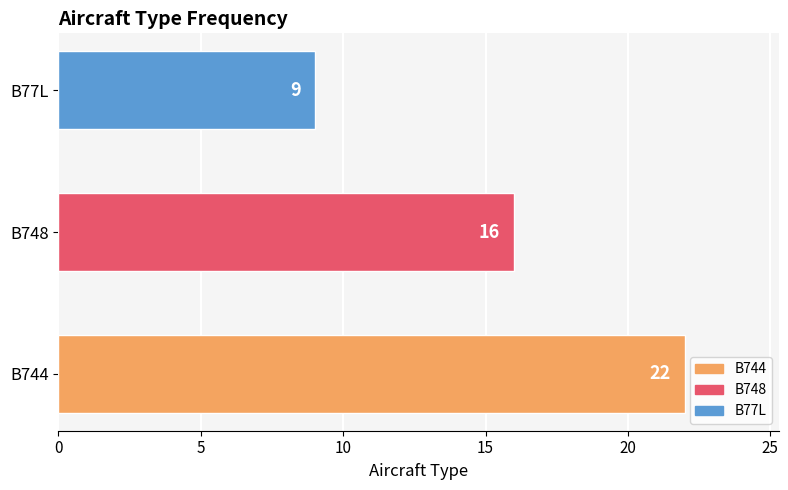

What is the ratio of the value at B77L to the value at B748?

0.6